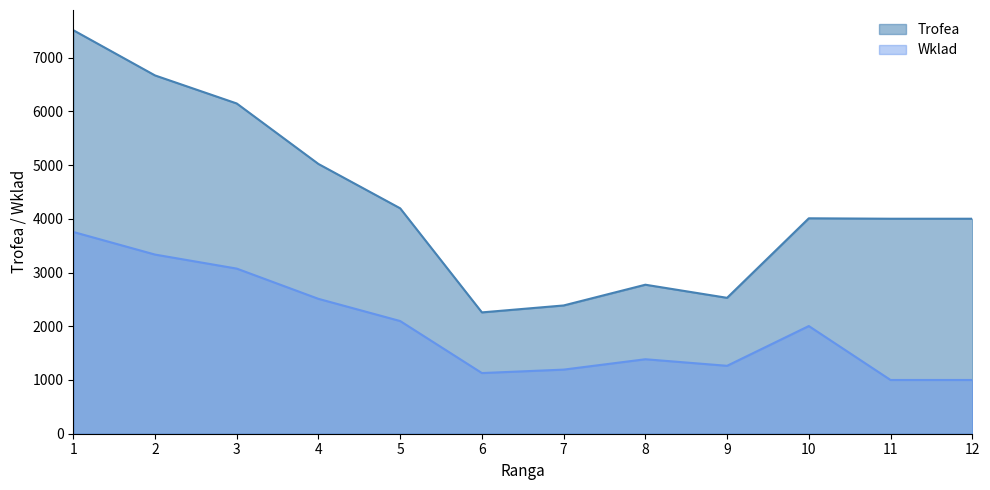

True or false: Wklad has more than 2 interior local peaks.

False